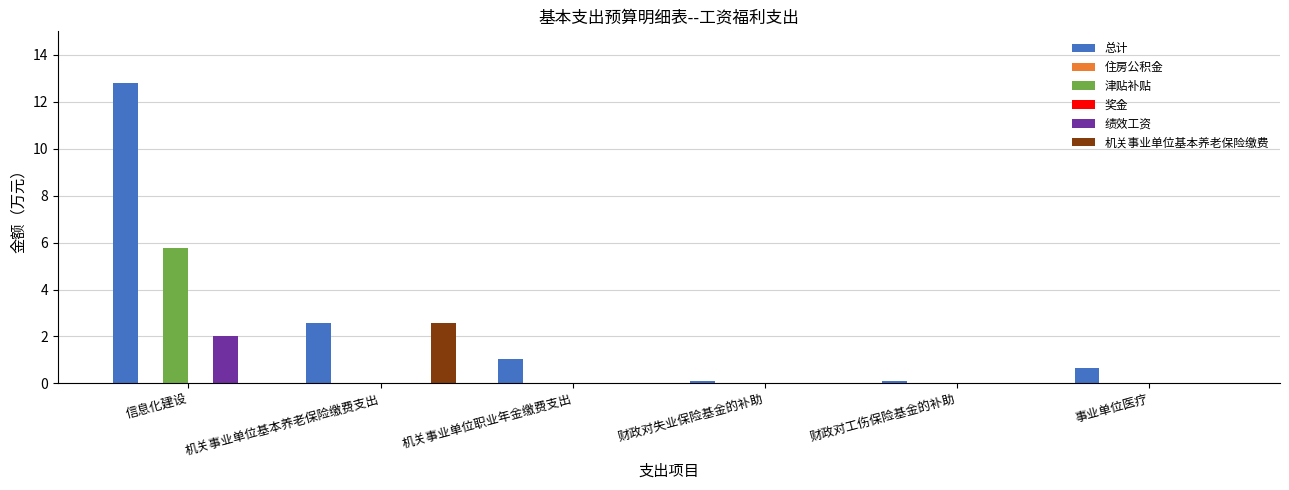

How many bars are there in each group?

6